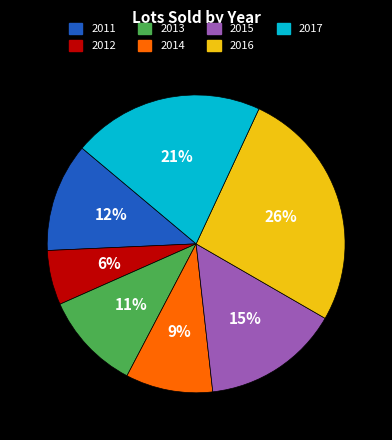

Is it true that 2014 is 21% of the pie?

False